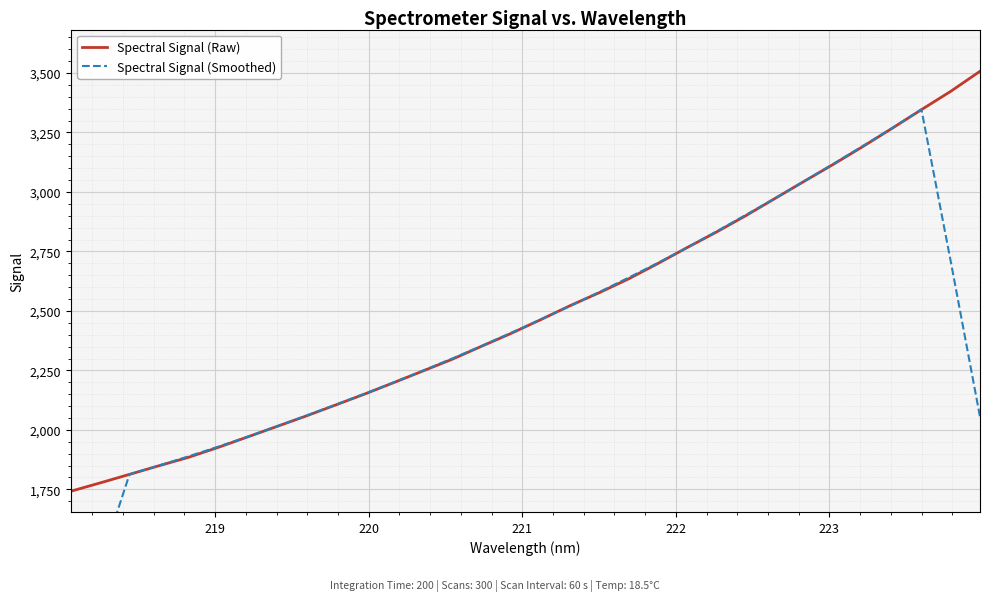

What is the minimum value for Spectral Signal (Raw)?

1742.1